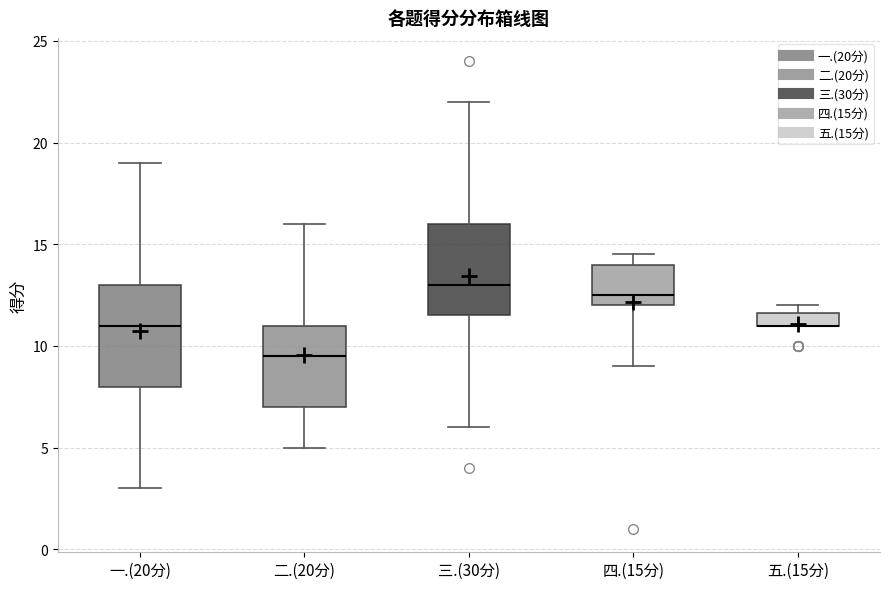

Comparing the boxes themselves (not the whiskers), which one is the tallest?

一.(20分)